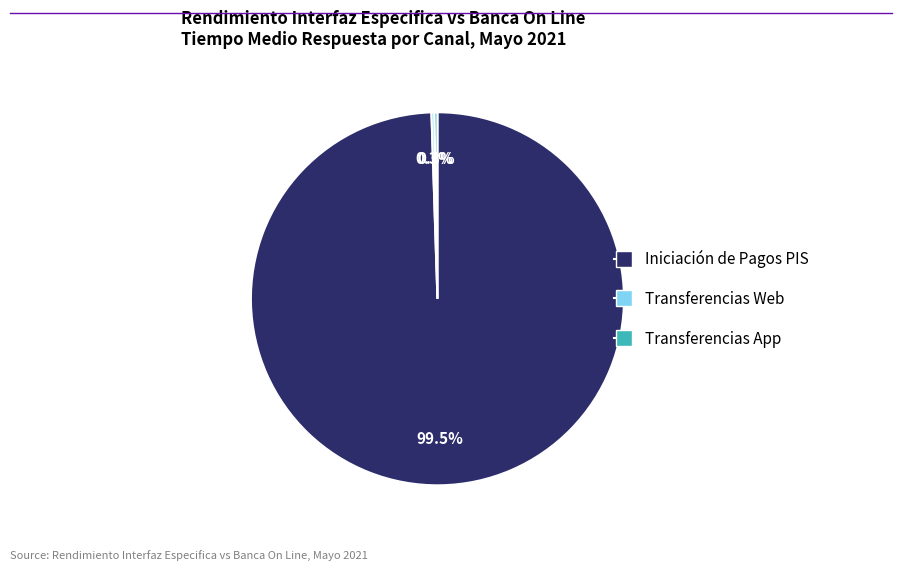

Which category has the biggest portion of the pie?

Iniciación de Pagos PIS